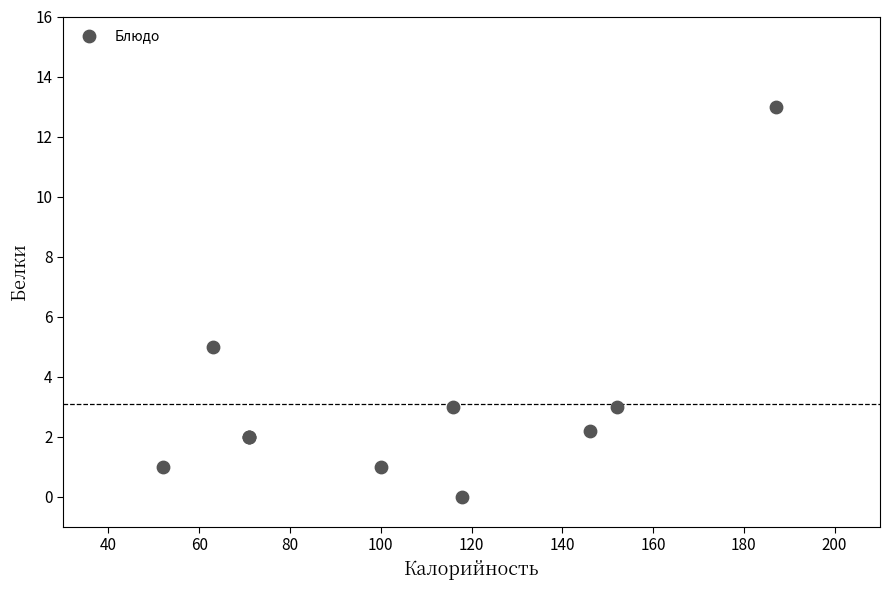

What Y value in the scatter plot is closest to 6?

5.0